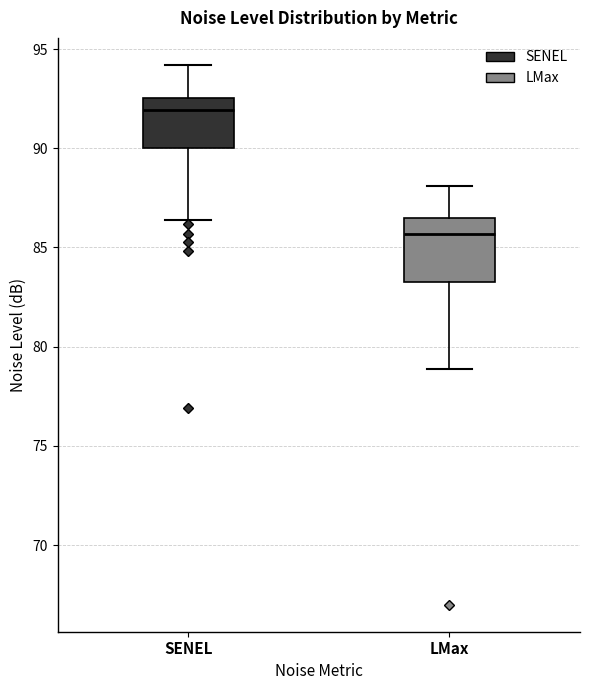

Comparing the boxes themselves (not the whiskers), which one is the tallest?

LMax